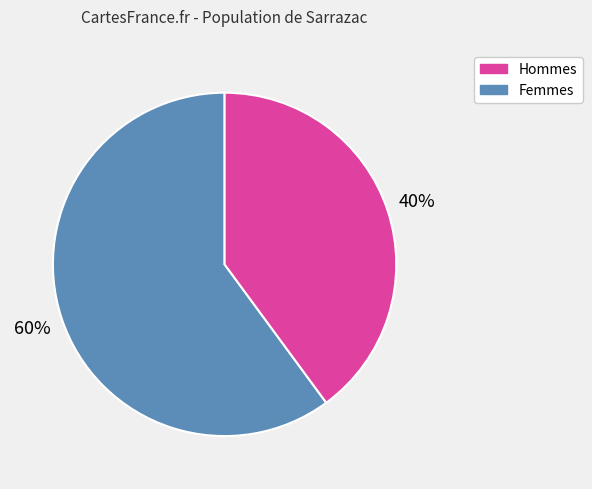

Is there any slice that represents more than half of the pie?

Yes